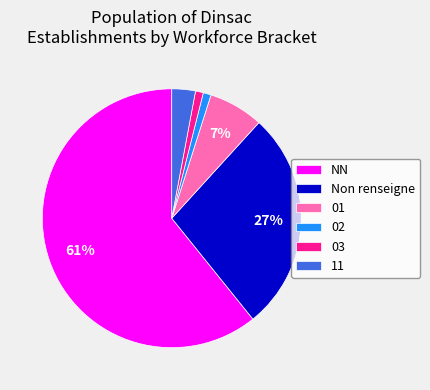

True or false: 11 accounts for 3% of the total.

True